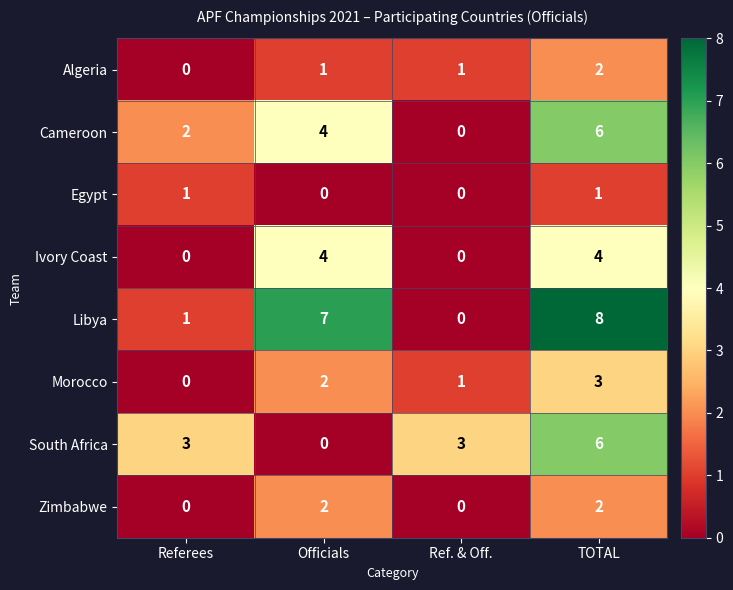

Rank the categories by Libya value from highest to lowest.

TOTAL, Officials, Referees, Ref. & Off.